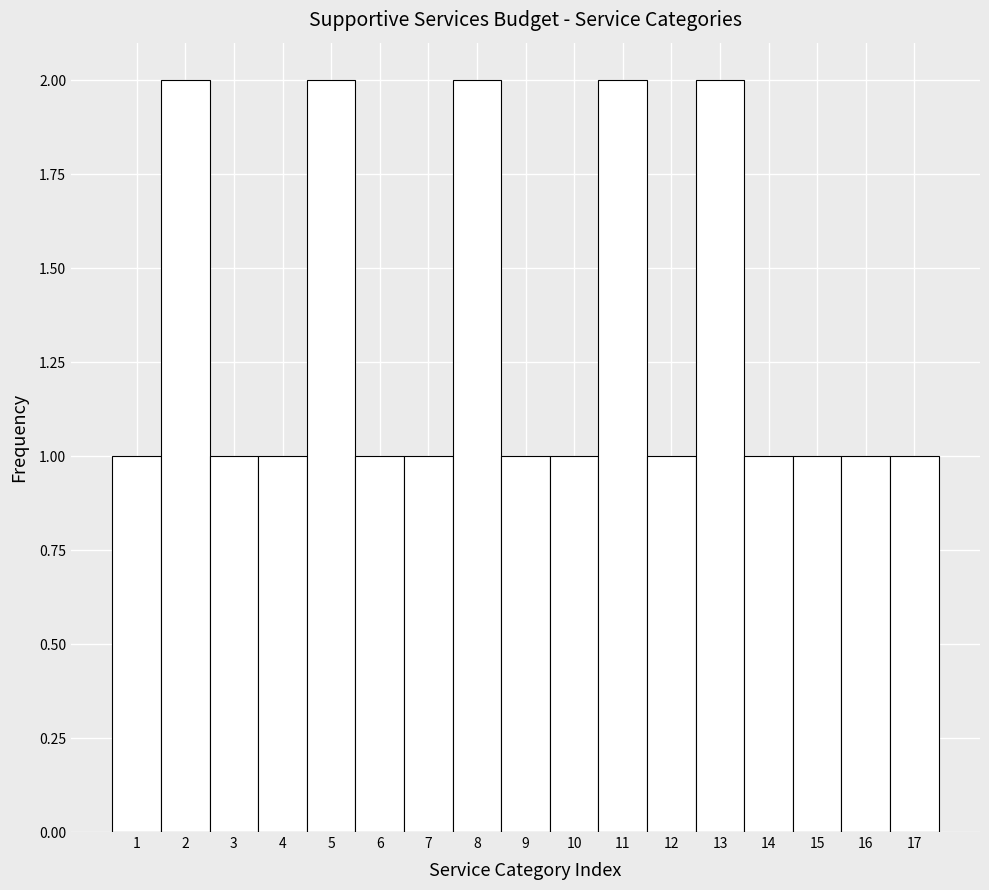

Reading left to right, list every bar in this chart as the range it spans on the x-axis followed by its height. The values are not printed on the chart, so give them approximately, as read against the axis.

0.5 to 1.5: 1
1.5 to 2.5: 2
2.5 to 3.5: 1
3.5 to 4.5: 1
4.5 to 5.5: 2
5.5 to 6.5: 1
6.5 to 7.5: 1
7.5 to 8.5: 2
8.5 to 9.5: 1
9.5 to 10.5: 1
10.5 to 11.5: 2
11.5 to 12.5: 1
12.5 to 13.5: 2
13.5 to 14.5: 1
14.5 to 15.5: 1
15.5 to 16.5: 1
16.5 to 17.5: 1